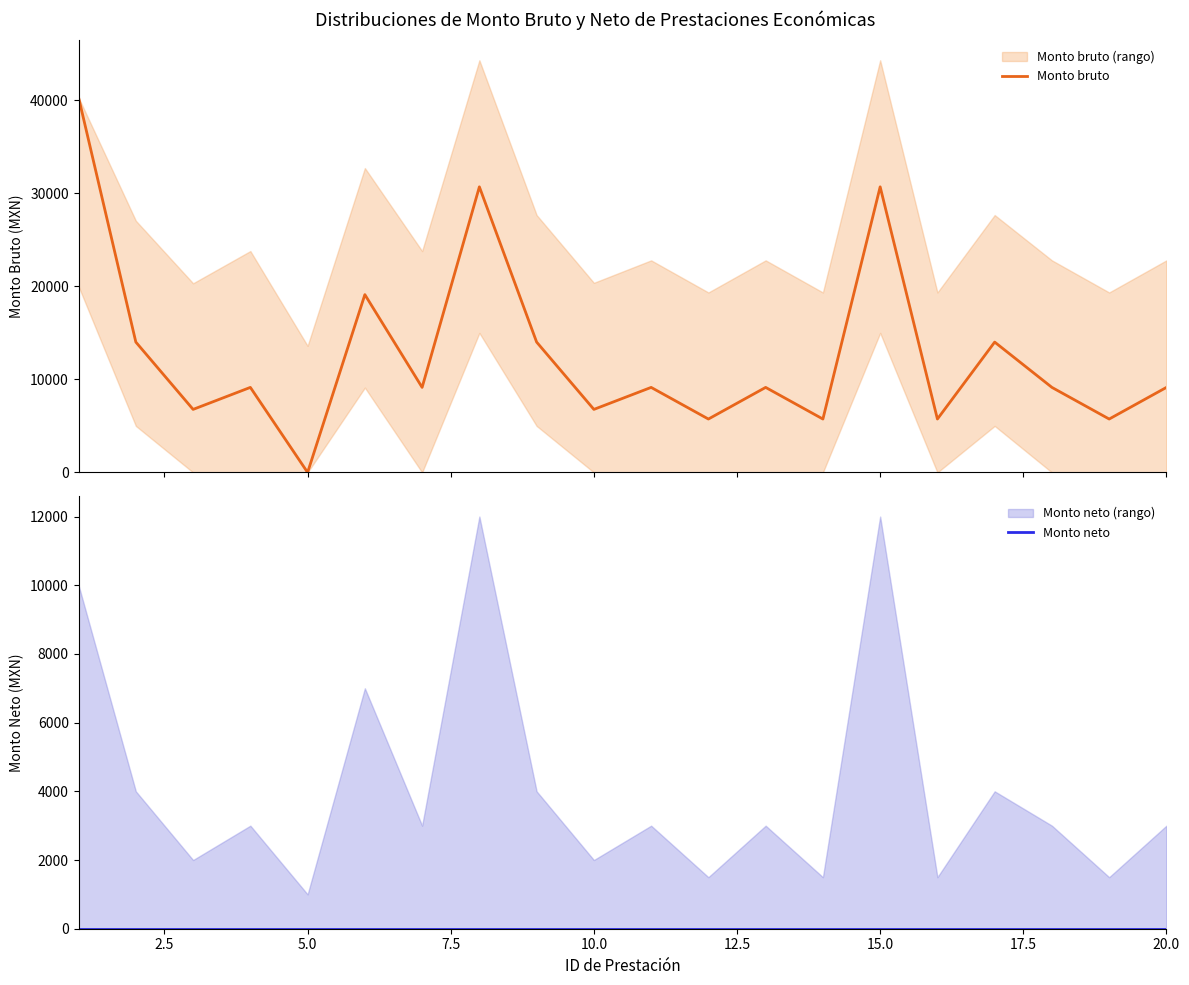

List the series in order of their overall mean, highest first.

Monto bruto, Monto neto